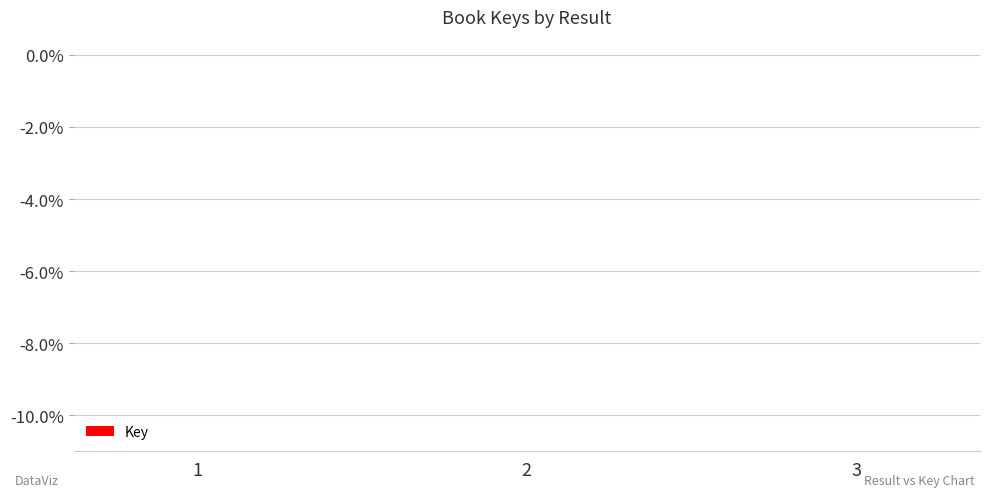

Is it true that the value at 1 is 0.0?

True